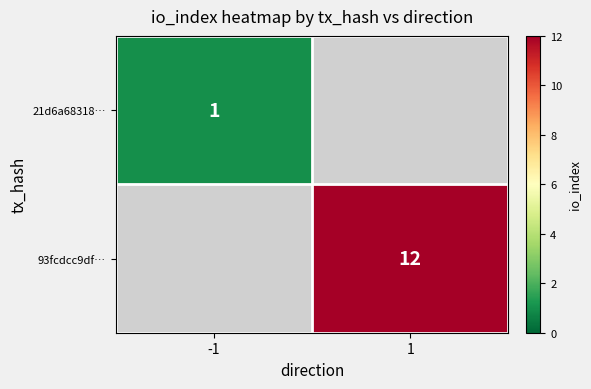

Is it true that 21d6a68318… equals 1 at -1?

True